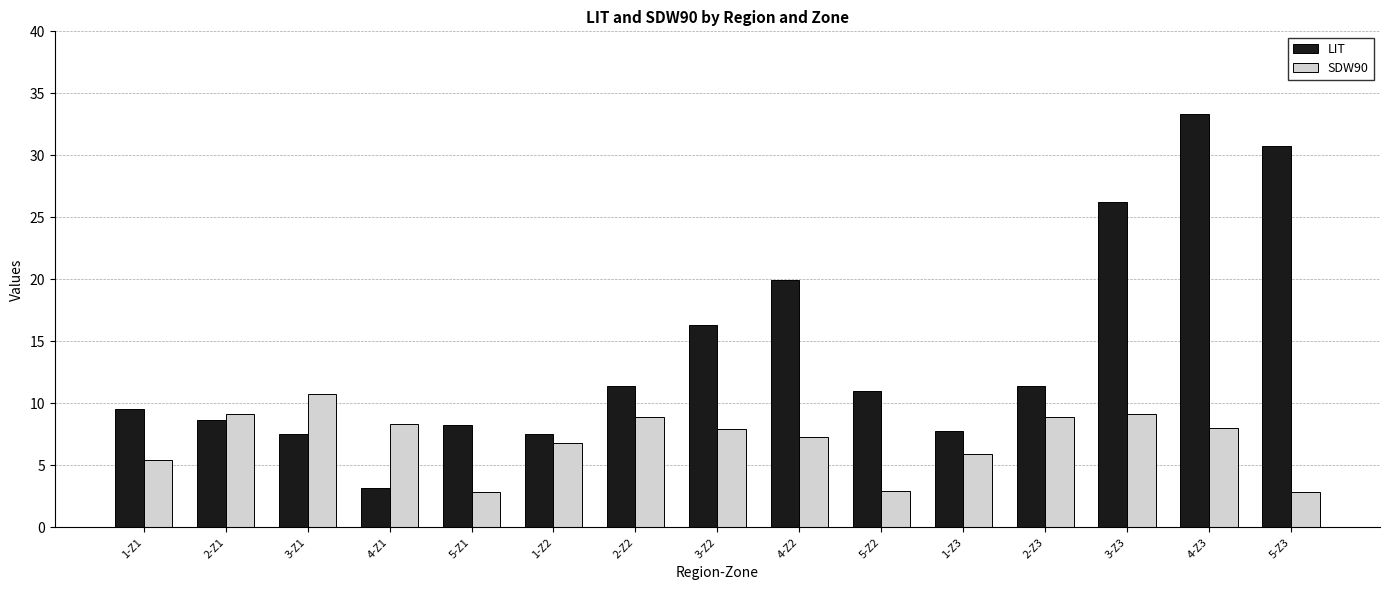

What is the difference between the maximum and minimum values in the LIT series?

30.2